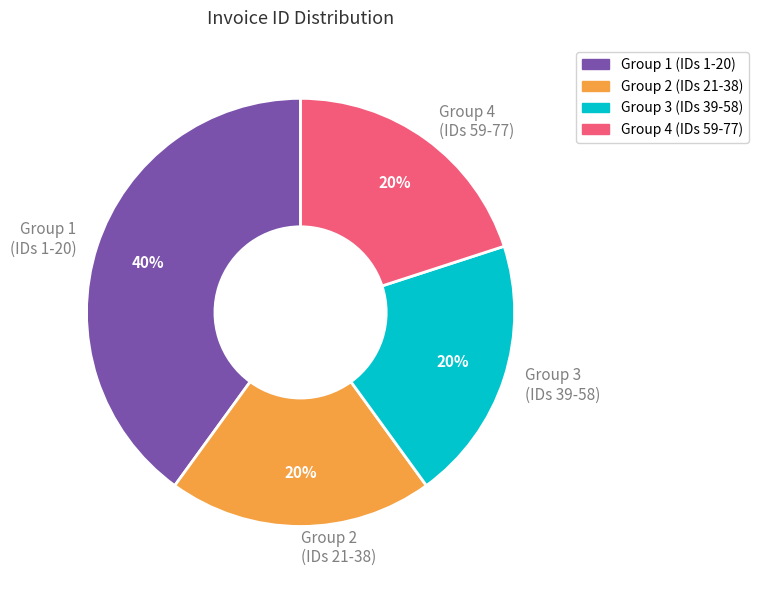

Is there any slice that represents more than half of the pie?

No